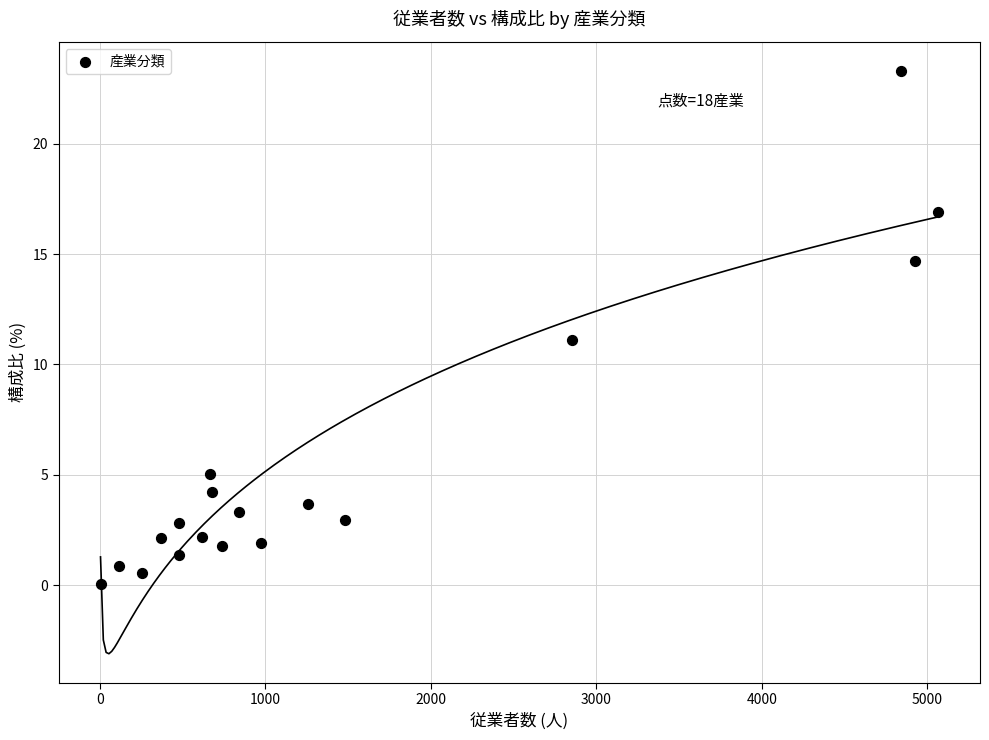

What is the range of X values (max minus min)?

5060.0